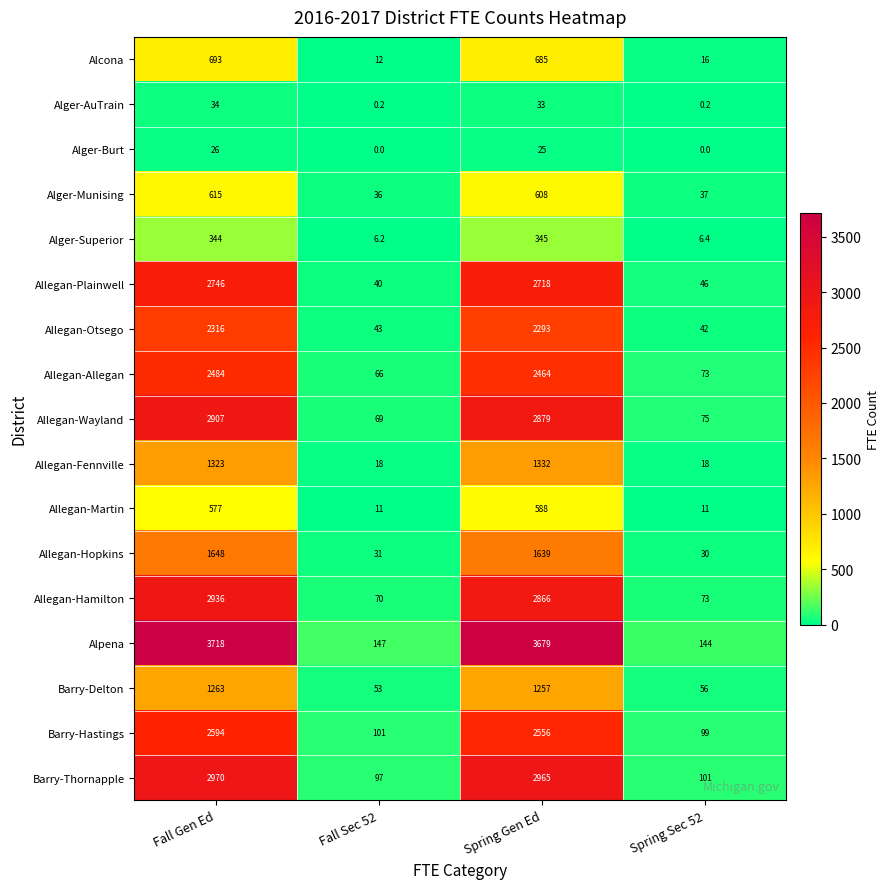

List the labels in order of Alger-Munising value, largest first.

Fall Gen Ed, Spring Gen Ed, Spring Sec 52, Fall Sec 52